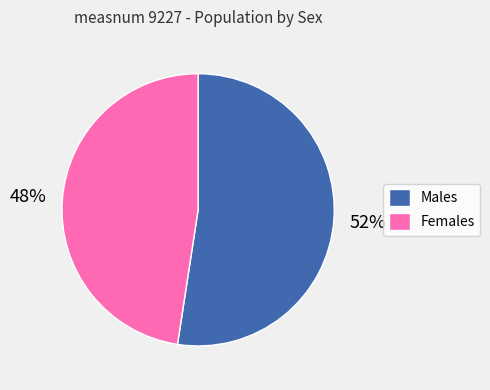

True or false: Females accounts for 35% of the total.

False